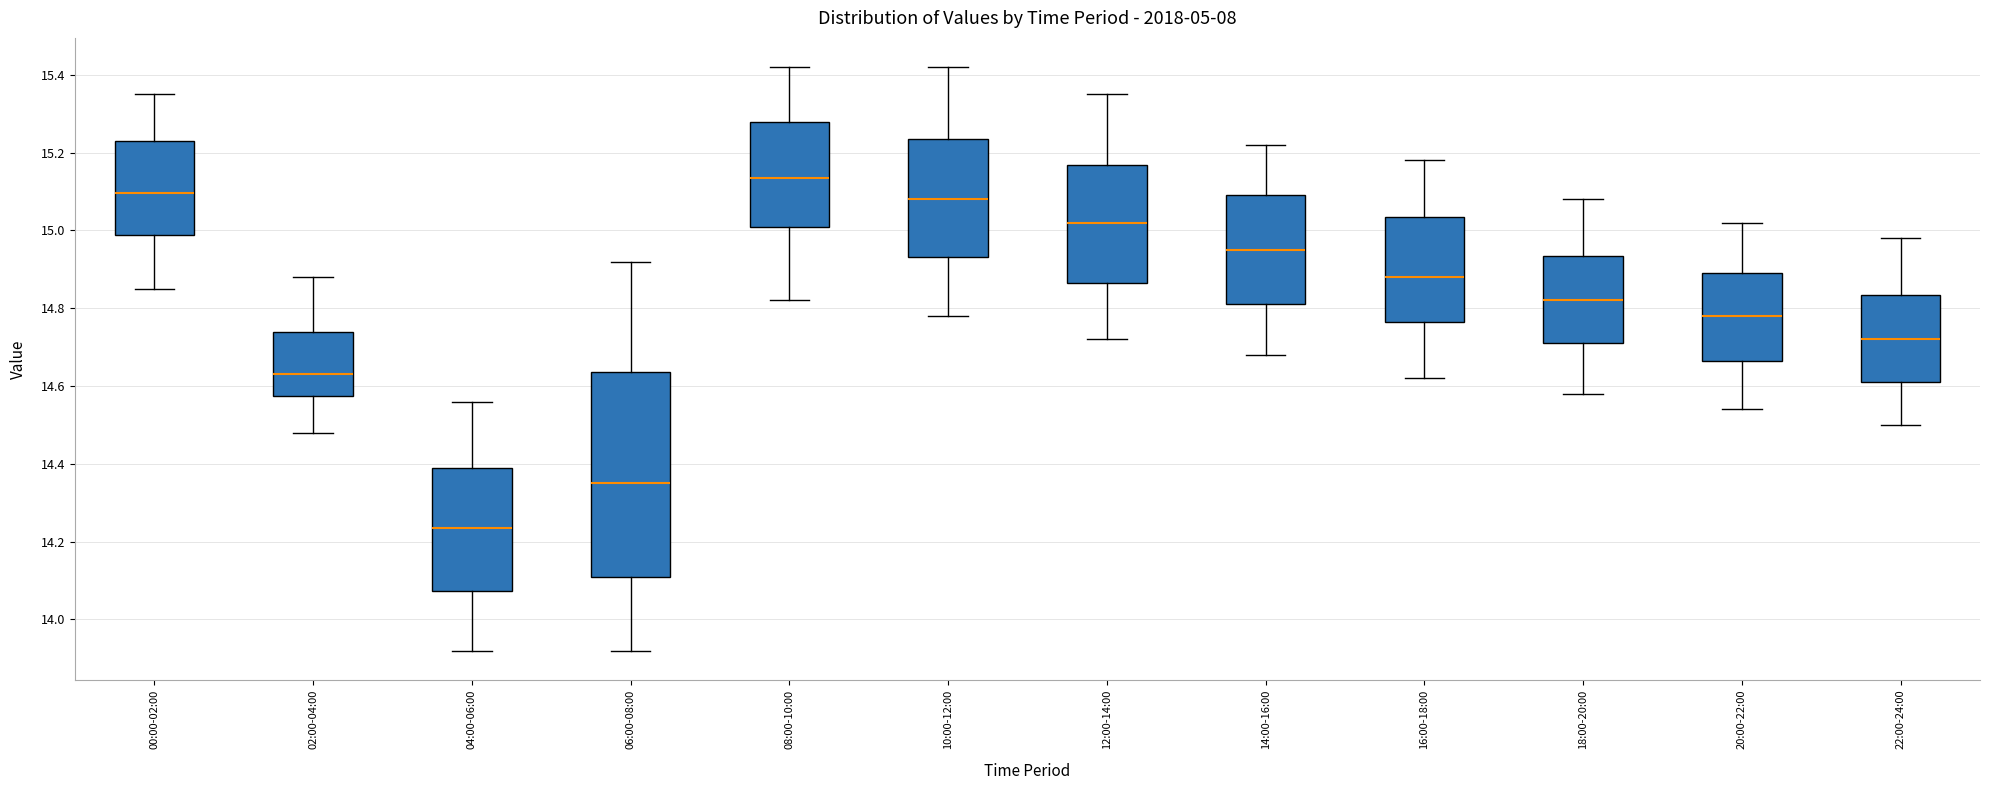

Where does the upper whisker of the box for 08:00-10:00 end on the y-axis? The values are not printed on the chart, so give them approximately, as read against the axis.

15.42